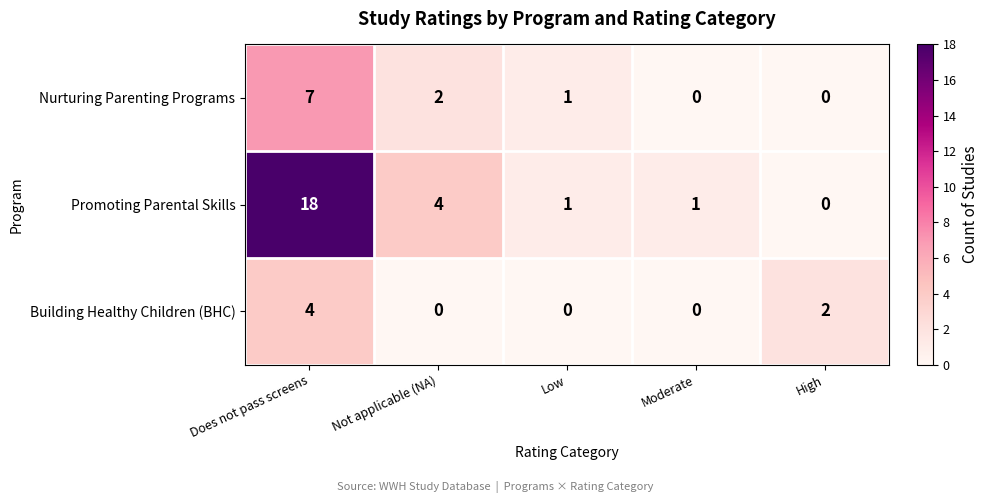

List the series in order of their overall mean, highest first.

Promoting Parental Skills, Nurturing Parenting Programs, Building Healthy Children (BHC)